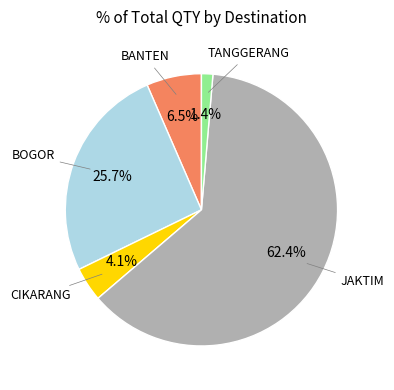

Is there any slice that represents more than half of the pie?

Yes